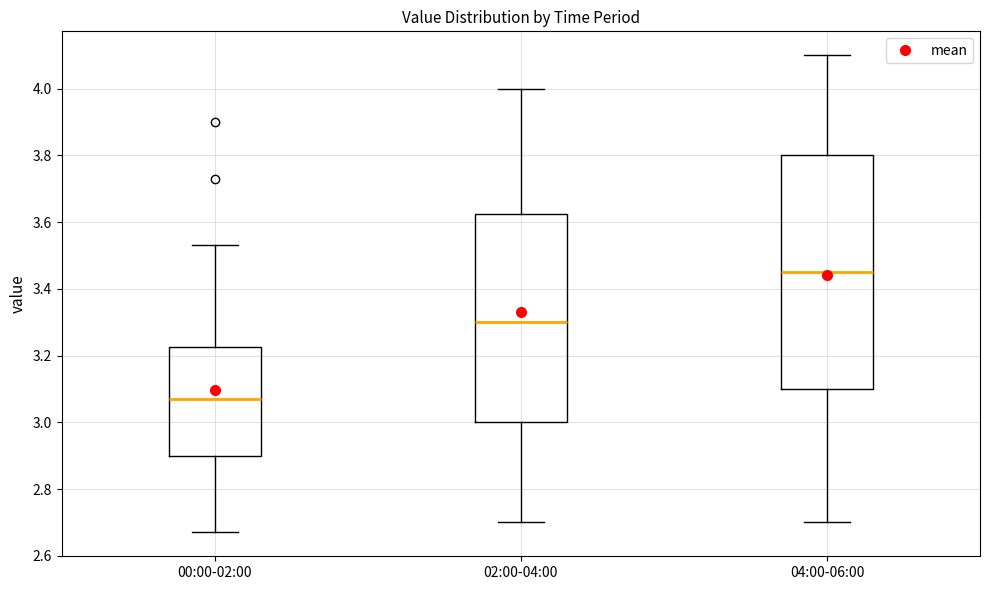

Reading left to right, read every box against the y-axis: the position of its median line, the range the box covers, and the ends of its whiskers. The values are not printed on the chart, so give them approximately, as read against the axis.

00:00-02:00: median 3.08, box 2.90 to 3.22, whiskers 2.68 to 3.54
02:00-04:00: median 3.30, box 3.00 to 3.62, whiskers 2.70 to 4.00
04:00-06:00: median 3.46, box 3.10 to 3.80, whiskers 2.70 to 4.10